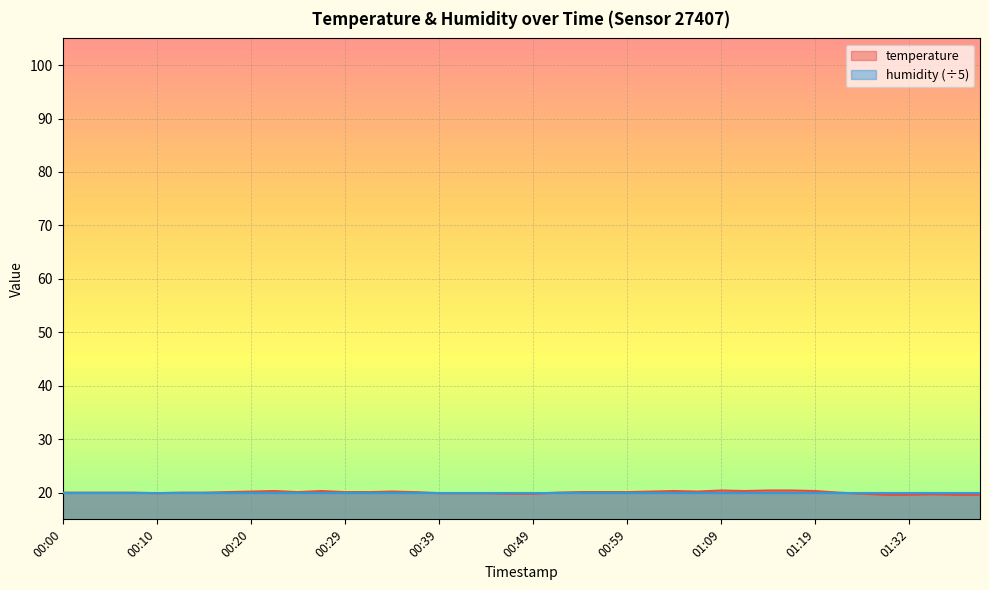

What is the label of the 34th point from the right?

00:15